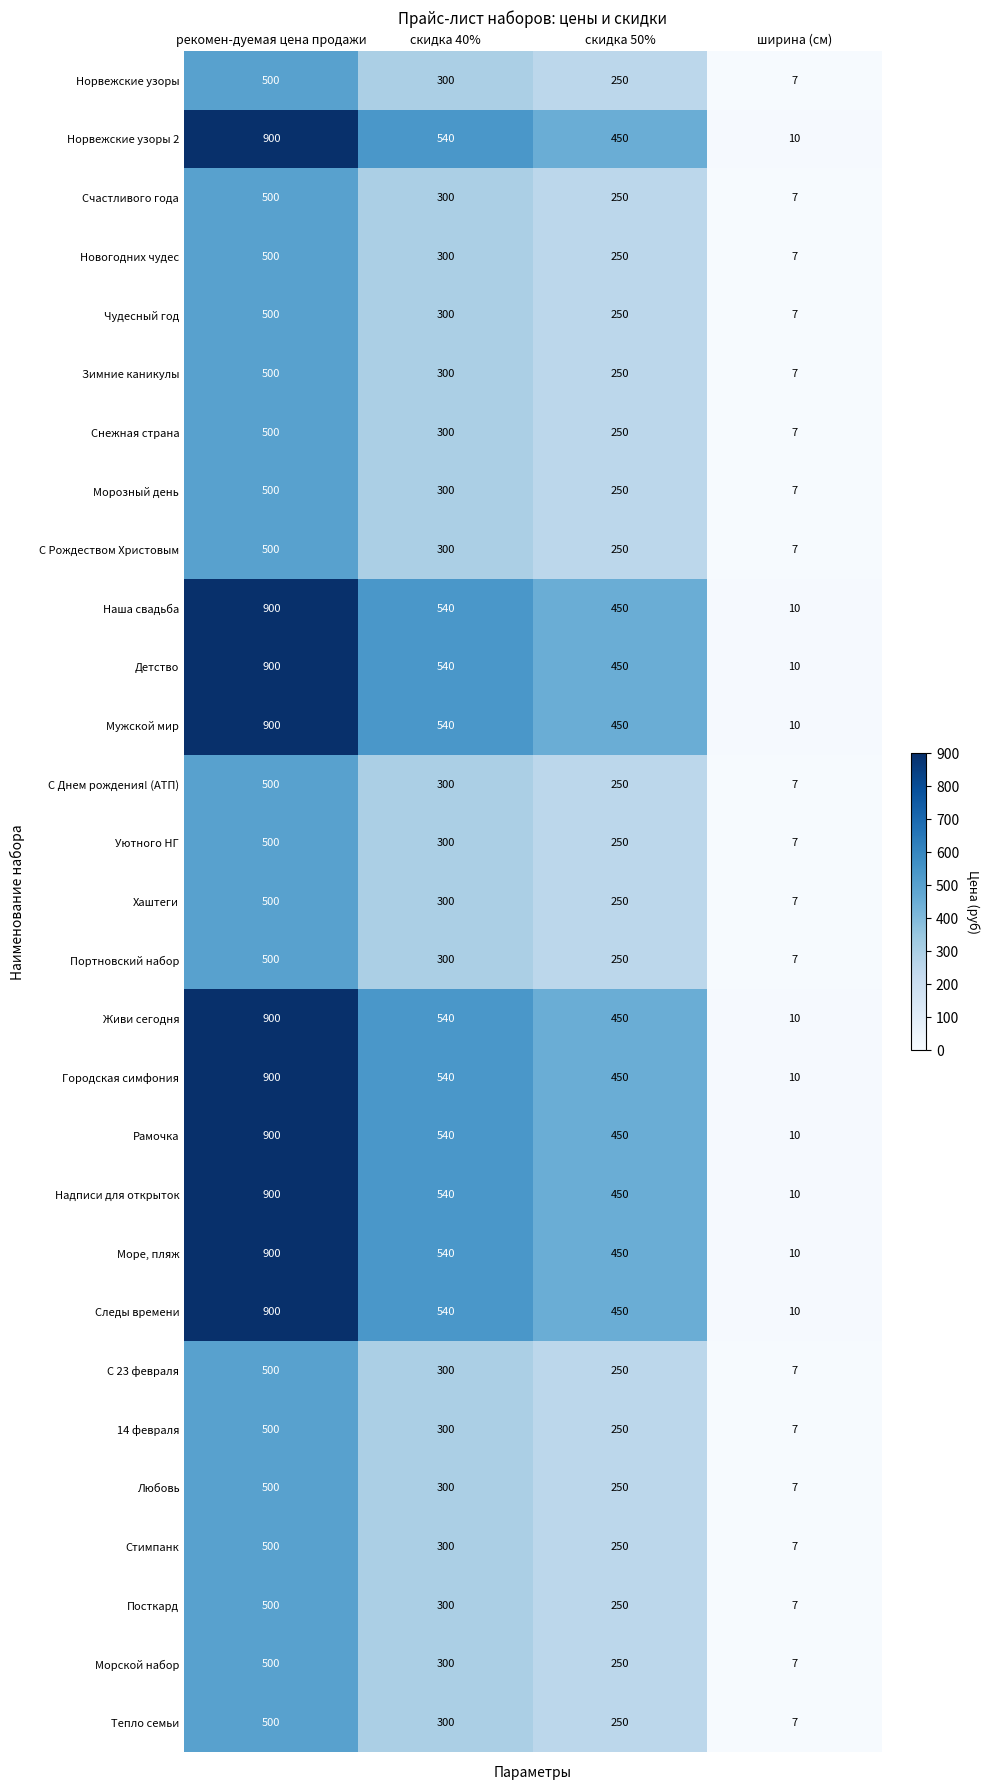

How many categories are shown in the chart?

4